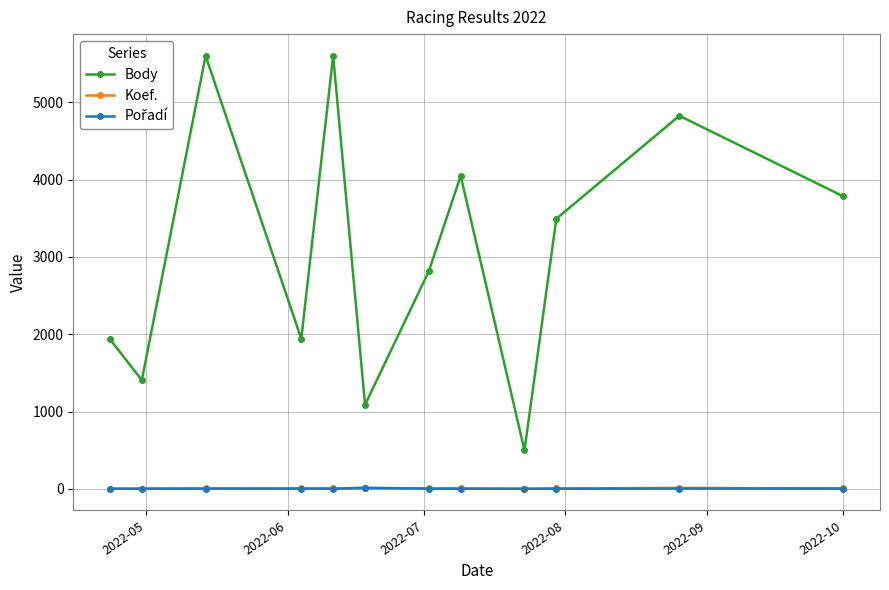

Does the chart have visible grid lines?

Yes